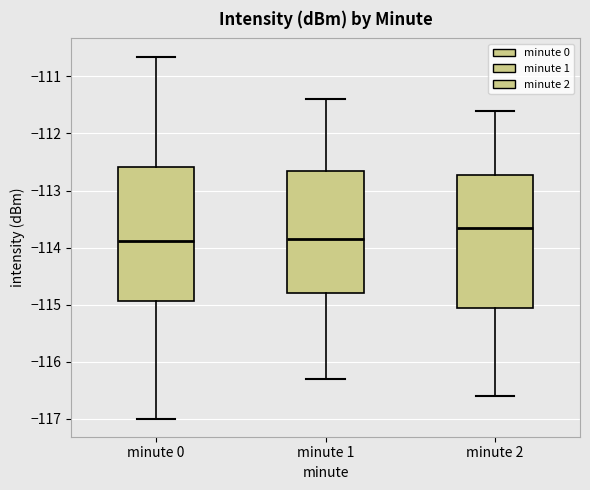

Reading left to right, transcribe this box plot: for each box, give where its median line is, the range the box spans, and where its two whiskers end, as read against the y-axis. The values are not printed on the chart, so give them approximately, as read against the axis.

minute 0: median -113.9, box -114.9 to -112.6, whiskers -117.0 to -110.7
minute 1: median -113.8, box -114.8 to -112.6, whiskers -116.3 to -111.4
minute 2: median -113.6, box -115.0 to -112.7, whiskers -116.6 to -111.6